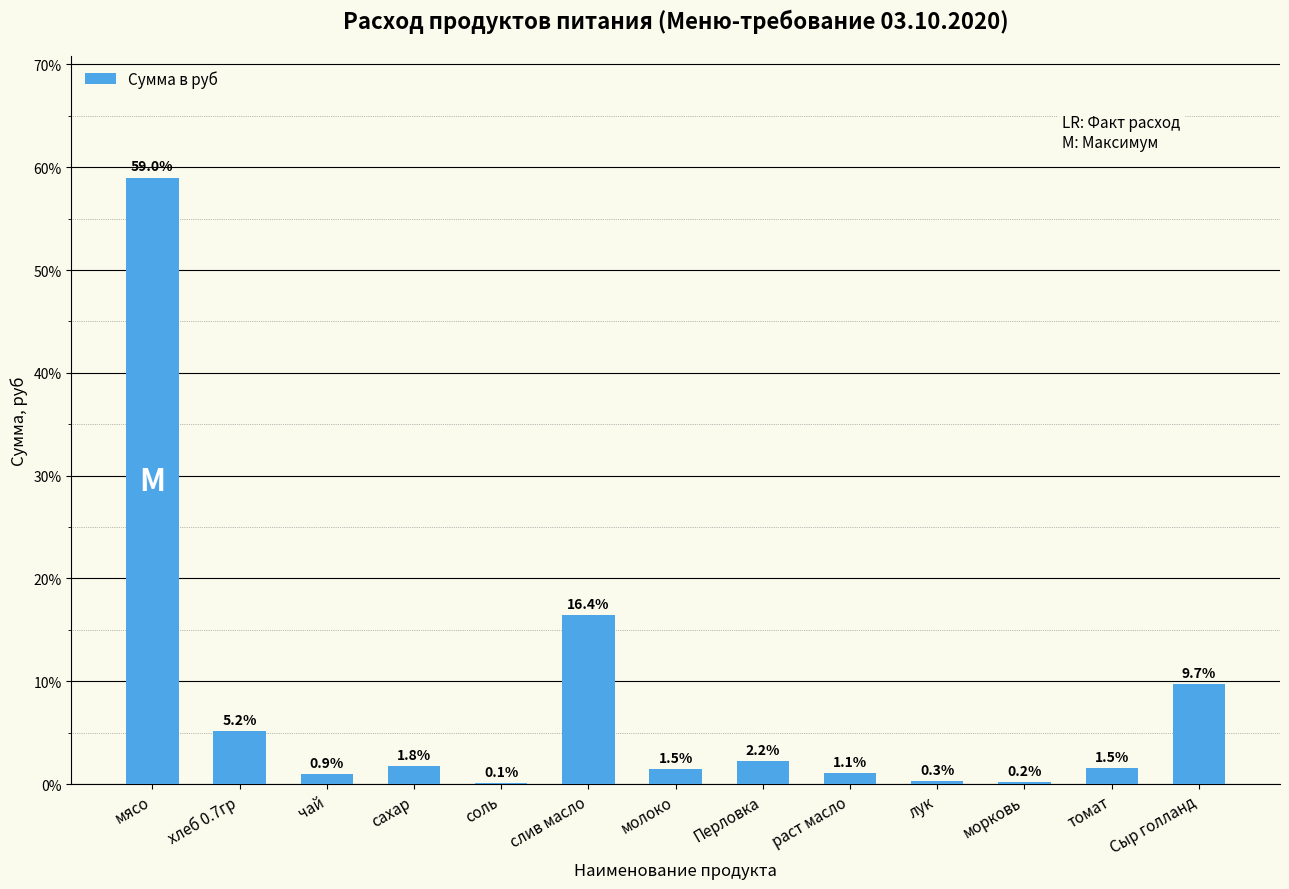

What is the maximum value shown in the chart?

59.0